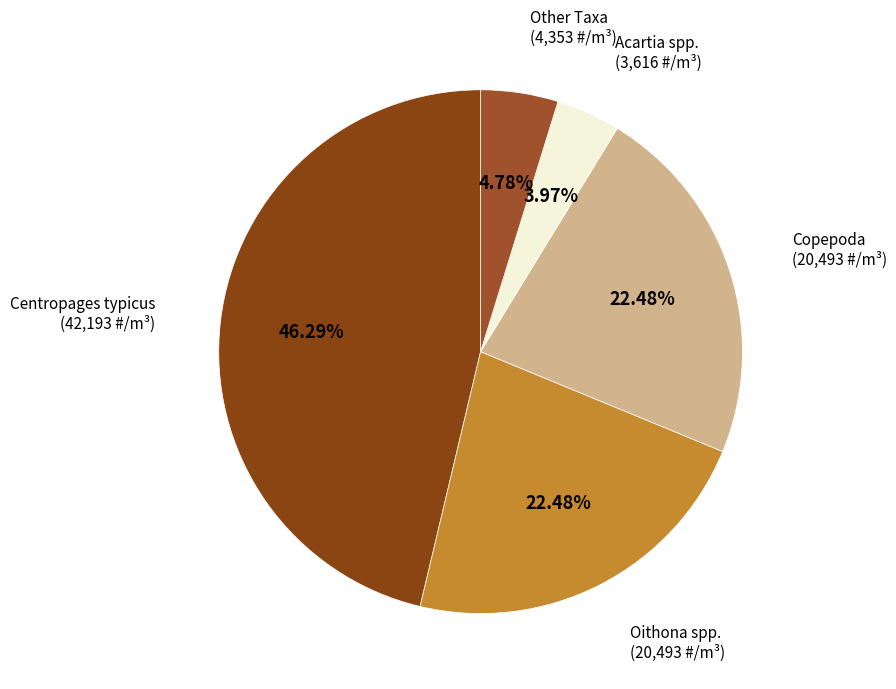

Approximately how many times larger is the value at Copepoda compared to Centropages typicus?

0.5